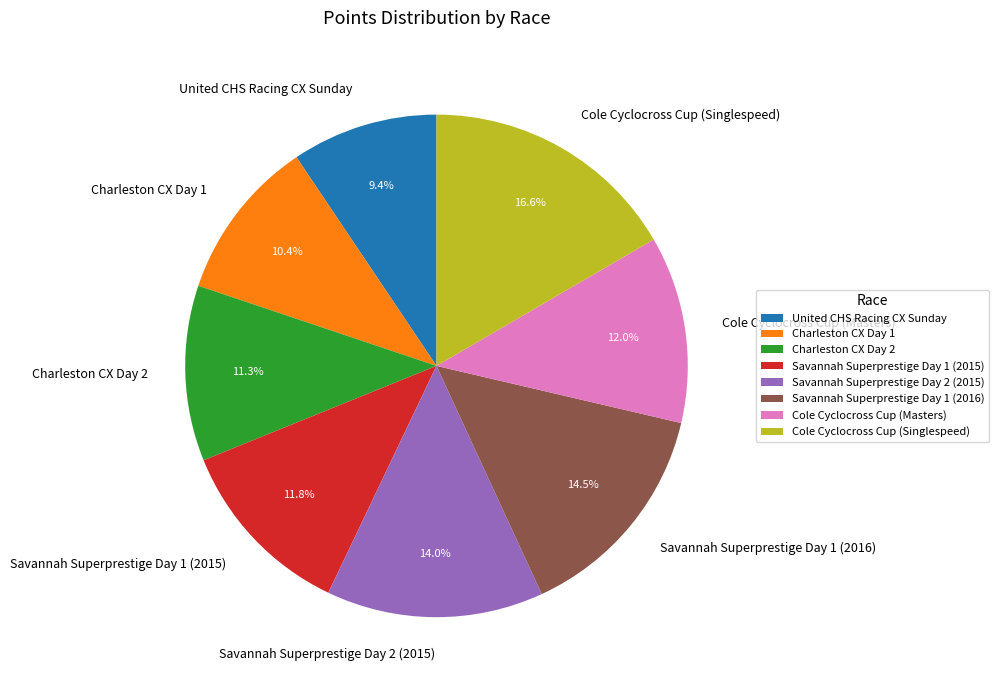

Which slice is the largest?

Cole Cyclocross Cup (Singlespeed)